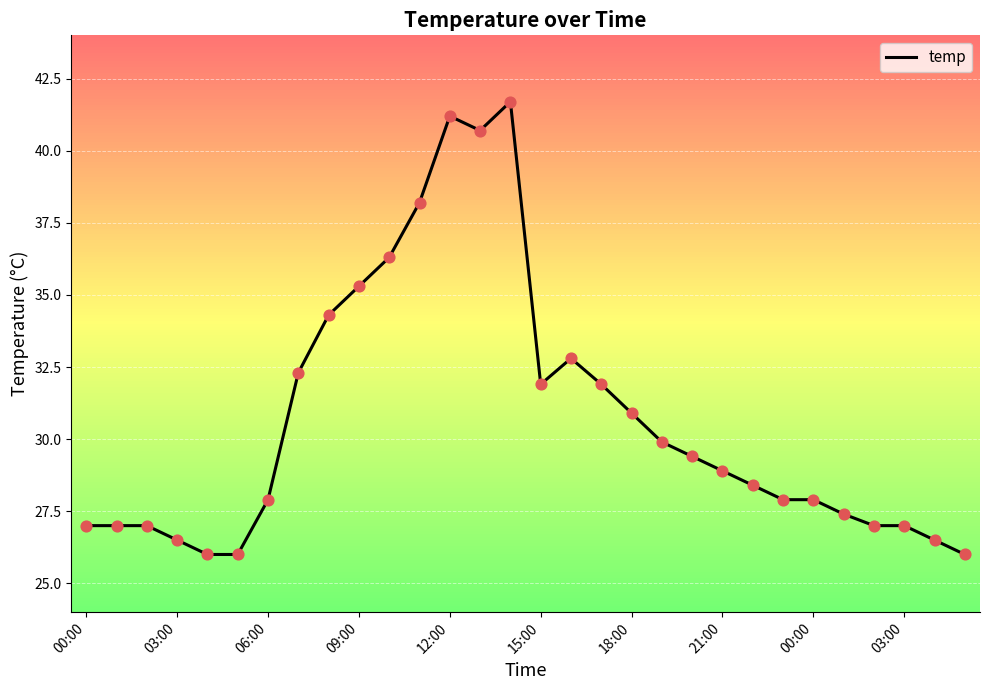

What is the maximum value shown in the chart?

41.7